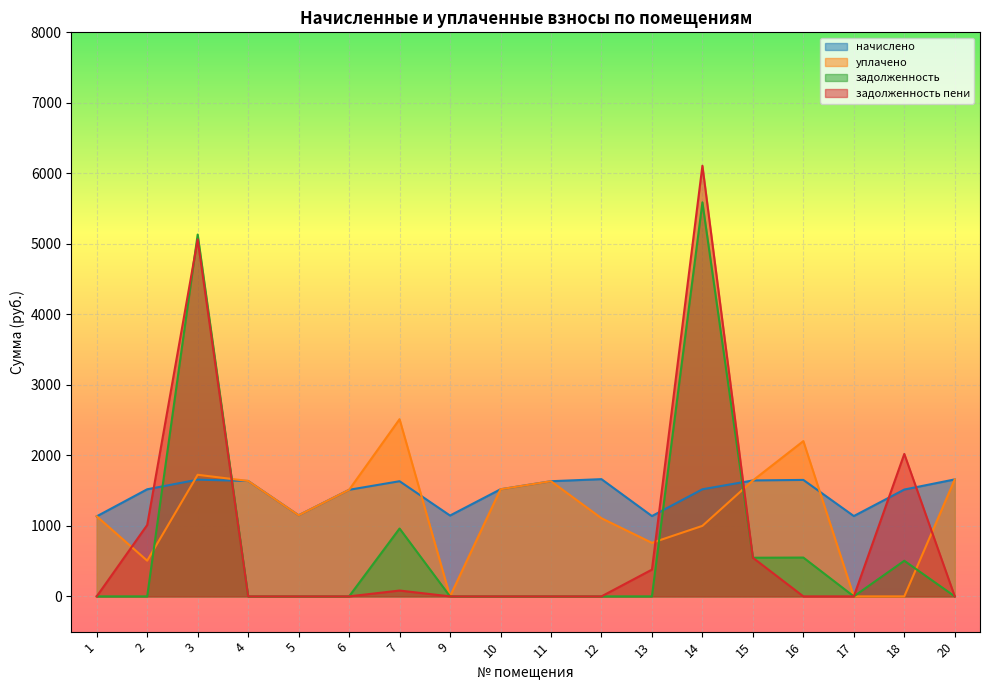

At which category does задолженность пени reach its first local peak?

3